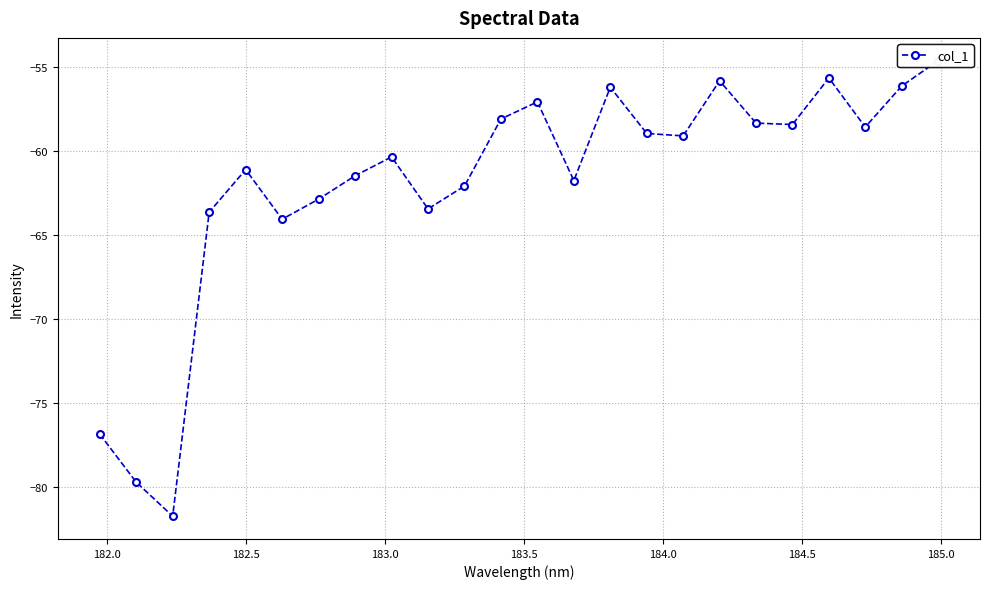

True or false: there are more than 2 points higher than both neighbors.

True